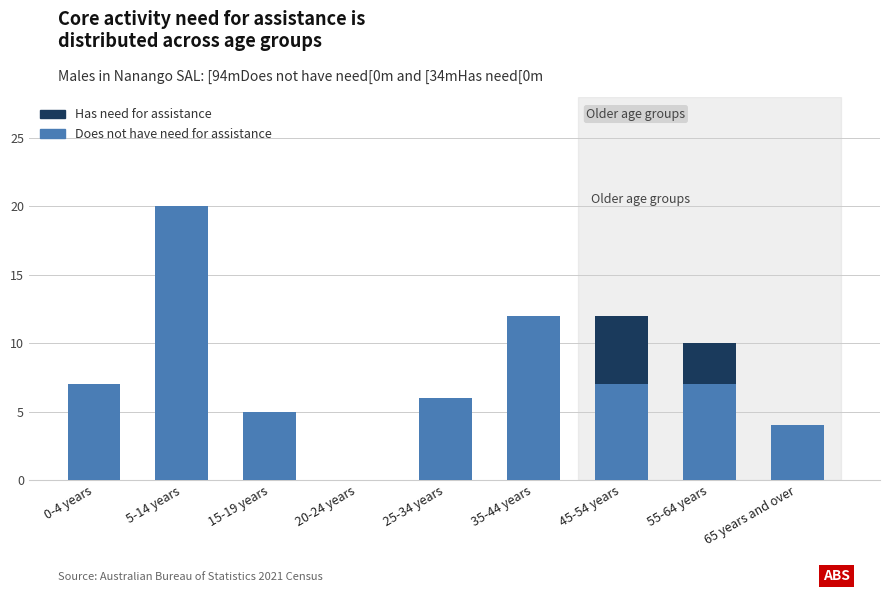

Are the bars horizontal?

No